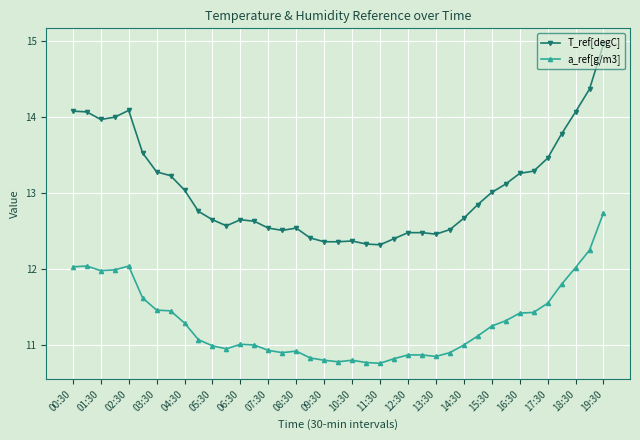

Which series has the largest total across all categories?

T_ref[degC]